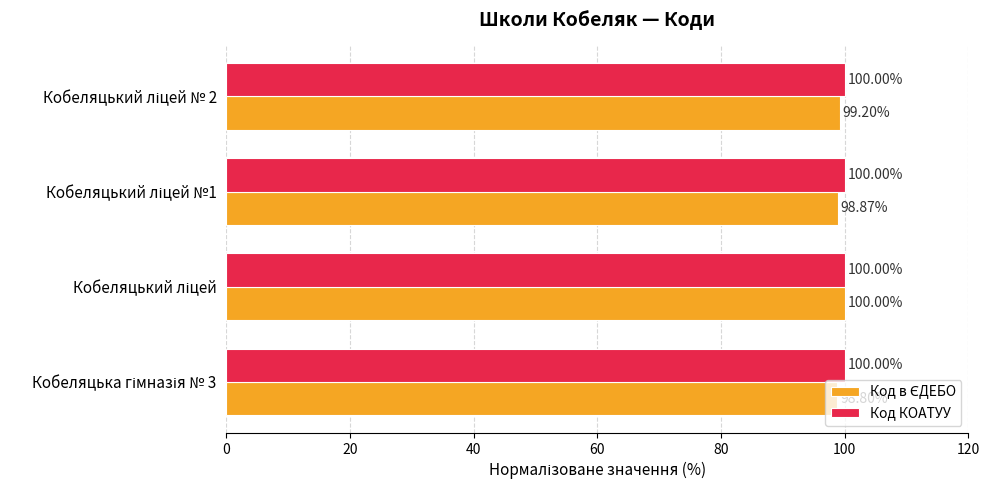

What is the average value of the Код КОАТУУ series?

100.0